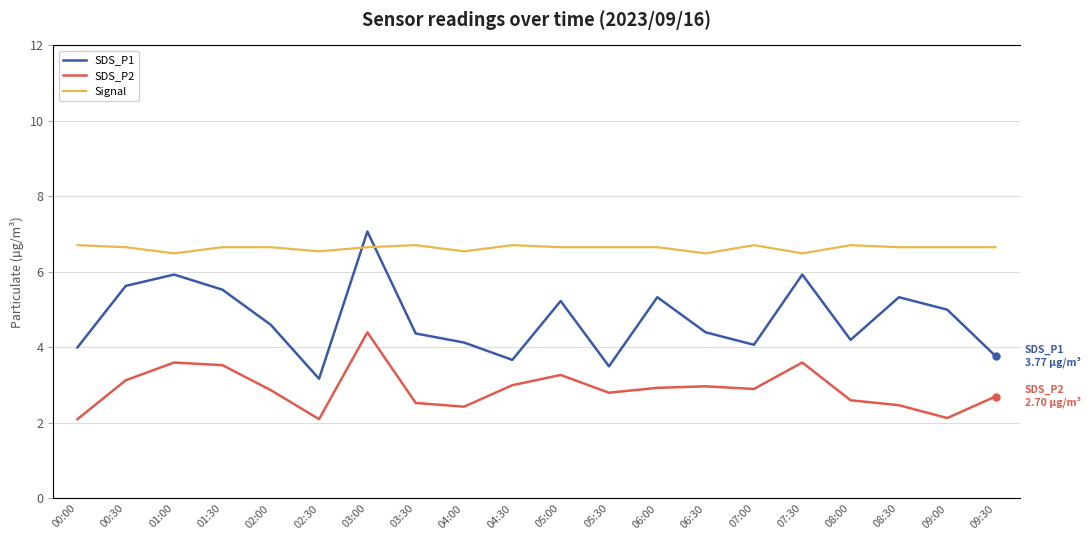

The value of SDS_P2 at 00:30 is 1.9. True or false?

False